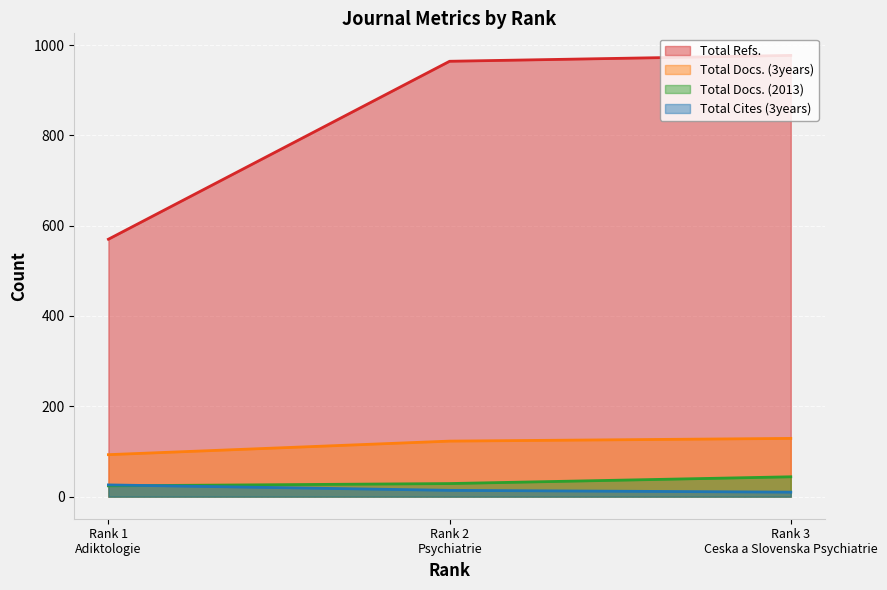

What value does the Total Refs. series have at Rank 1
Adiktologie?

570